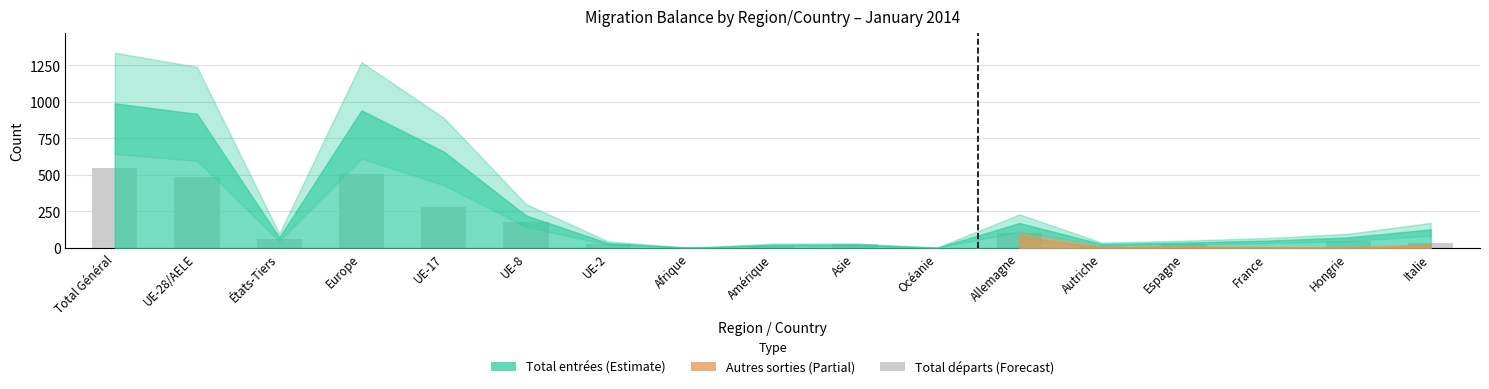

What is the ratio of the value at Italie to the value at Océanie?

36.0